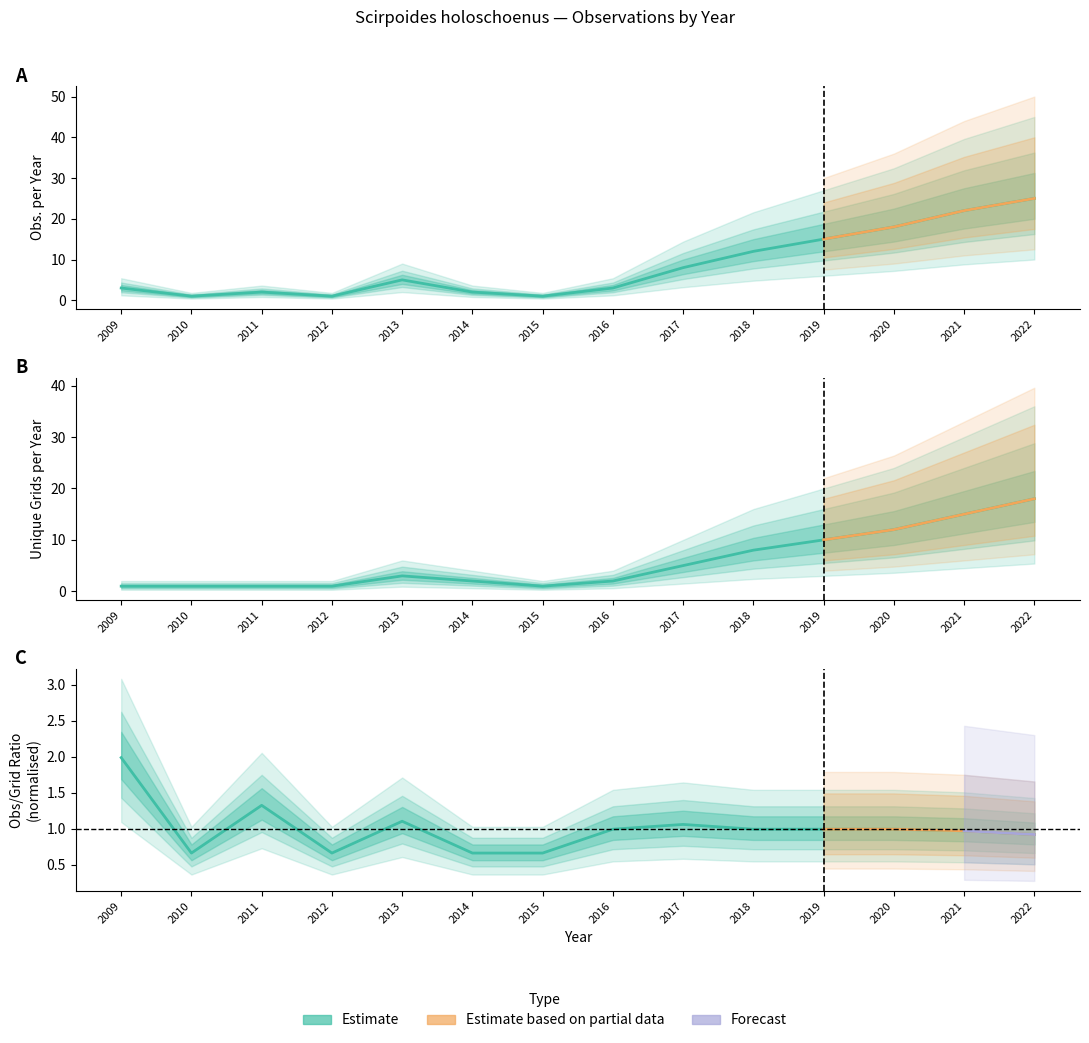

What is the value of the observations_per_year point at the 1st from the left?

3